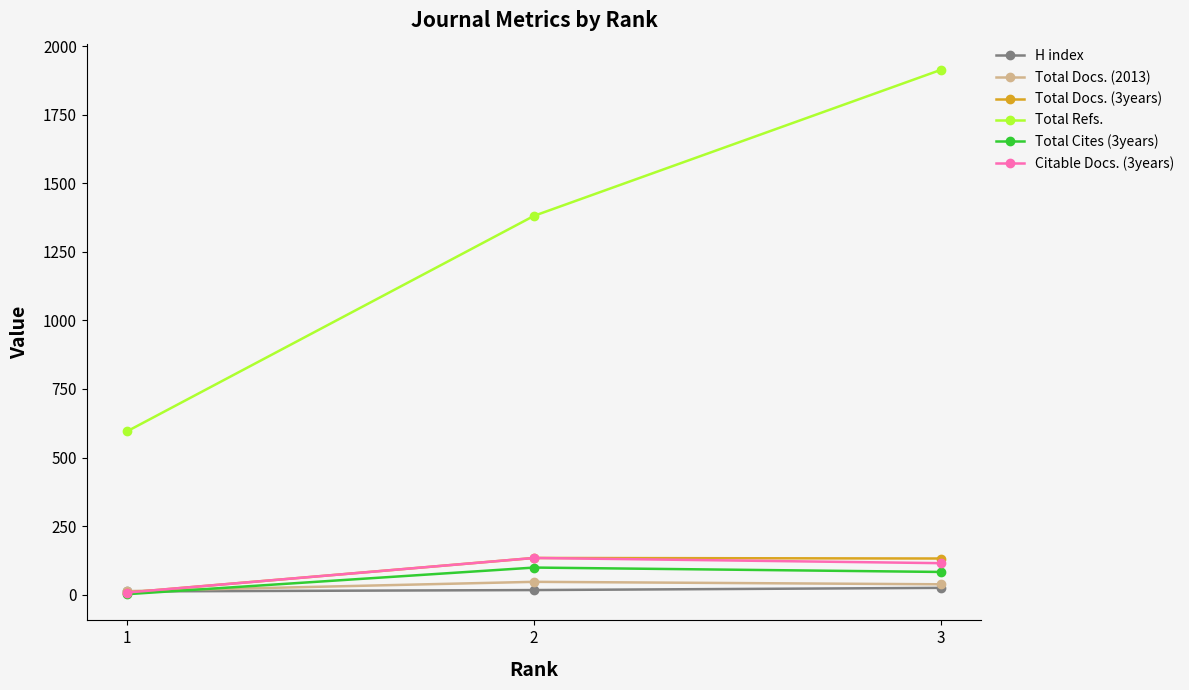

Which series changed the most between 1 and 2?

Total Refs.